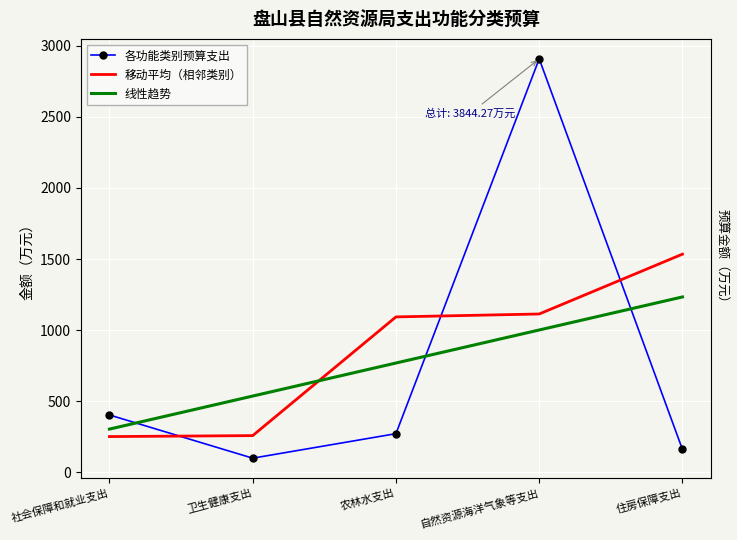

True or false: 移动平均（相邻类别） has more than 2 points higher than both neighbors.

False